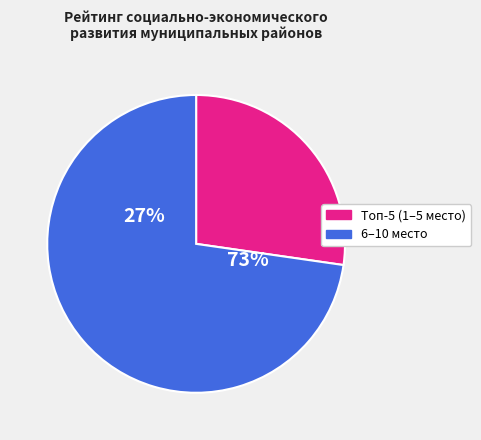

Is it true that Нижнекамский is 1% of the pie?

False